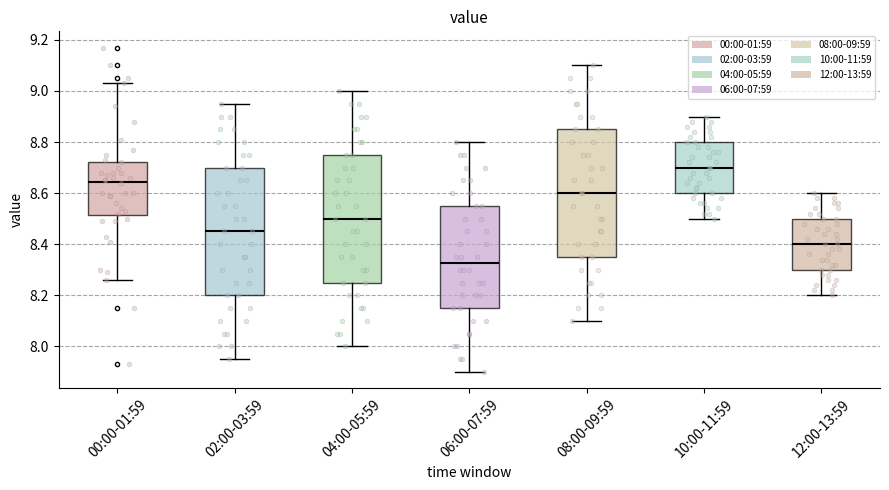

Where is the lower edge of the box for 04:00-05:59 on the y-axis? The values are not printed on the chart, so give them approximately, as read against the axis.

8.26